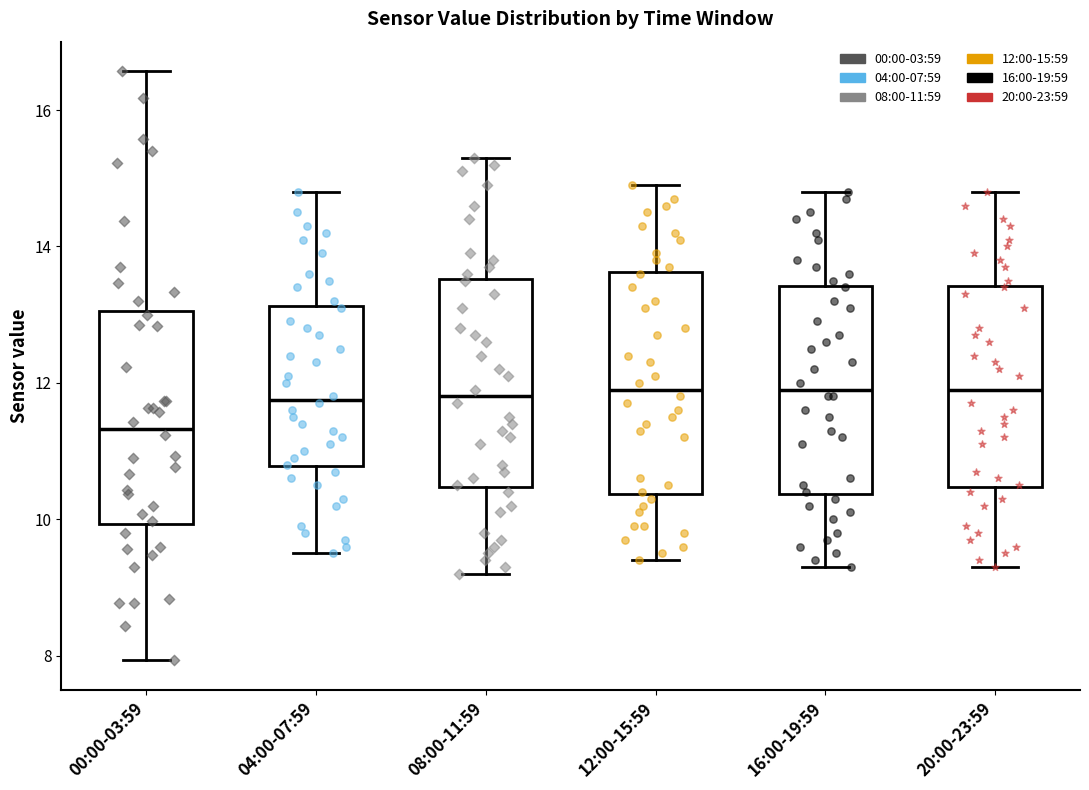

Where does the upper whisker of the box for 00:00-03:59 end on the y-axis? The values are not printed on the chart, so give them approximately, as read against the axis.

16.6